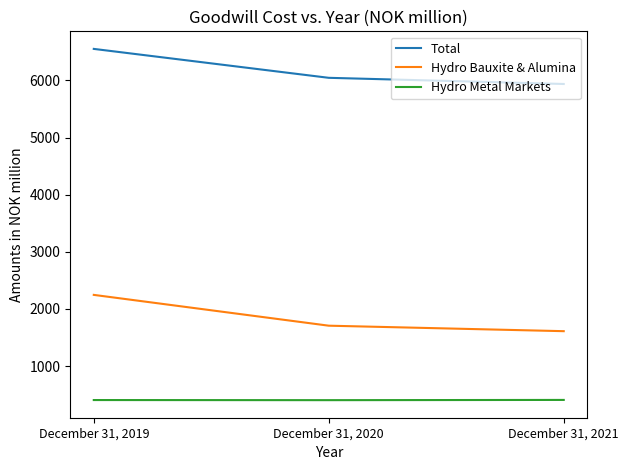

Does the chart have visible grid lines?

No